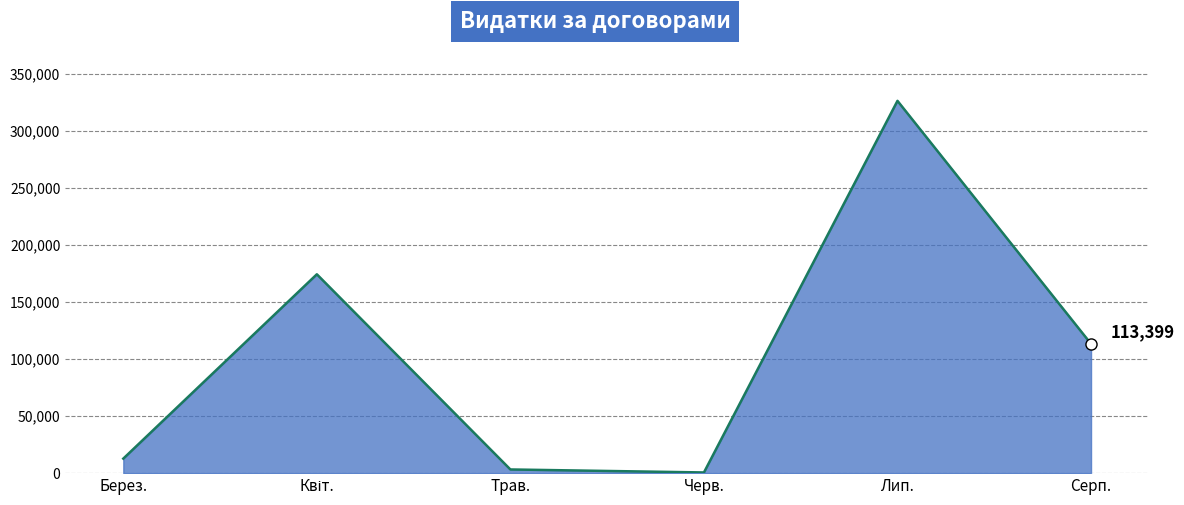

Does the chart display data point markers on the line(s)?

No